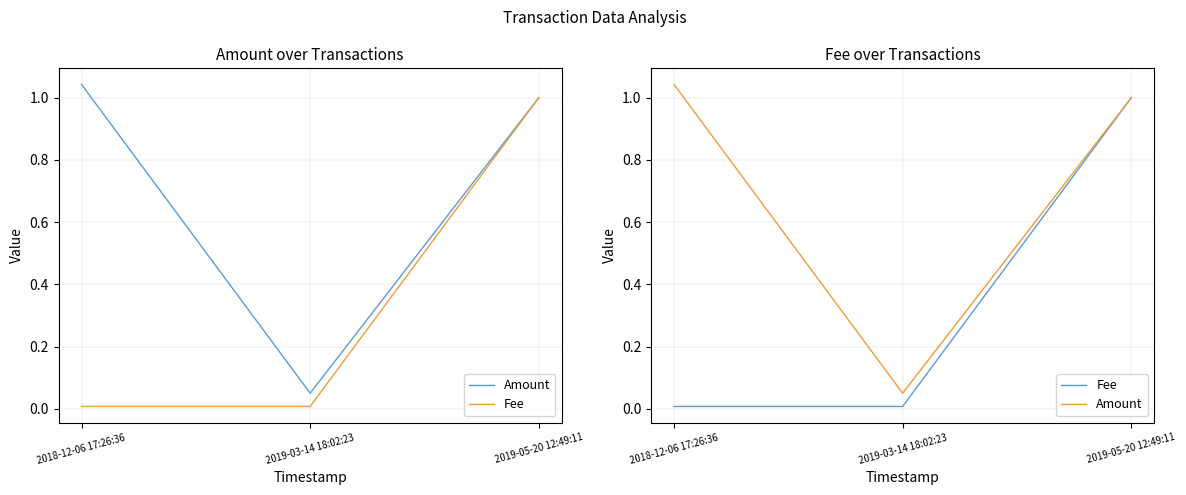

At how many categories does at least one series exceed 0?

3